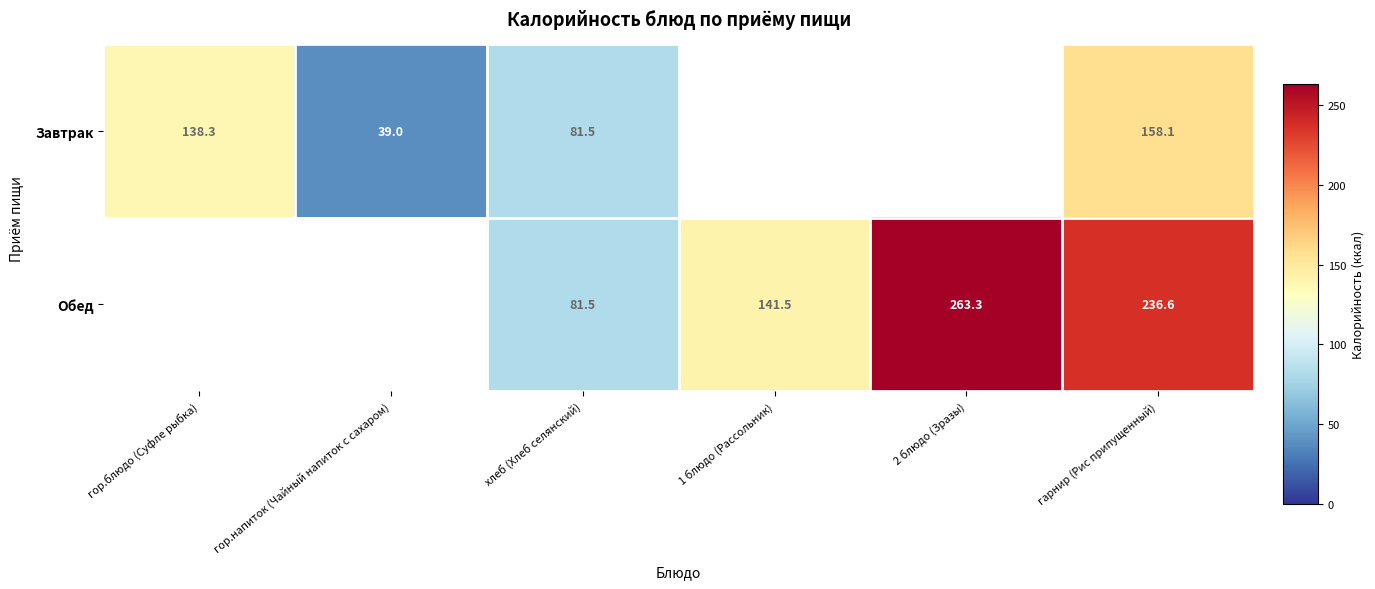

Rank the series at гарнир (Рис припущенный) from lowest to highest value.

Завтрак, Обед